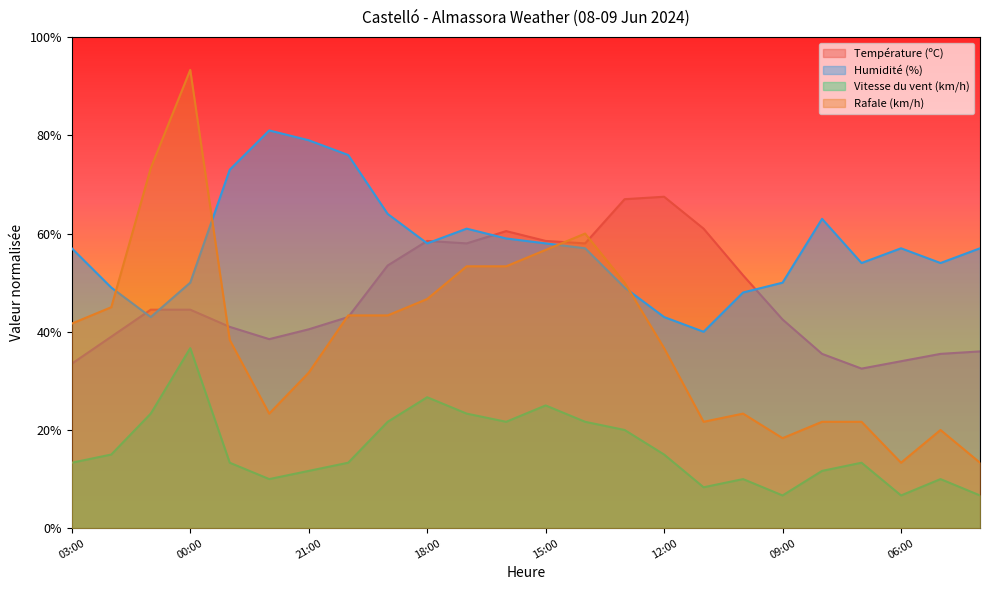

What is the sum of the Température (ºC) values at 02:00 and 14:00?

97.0